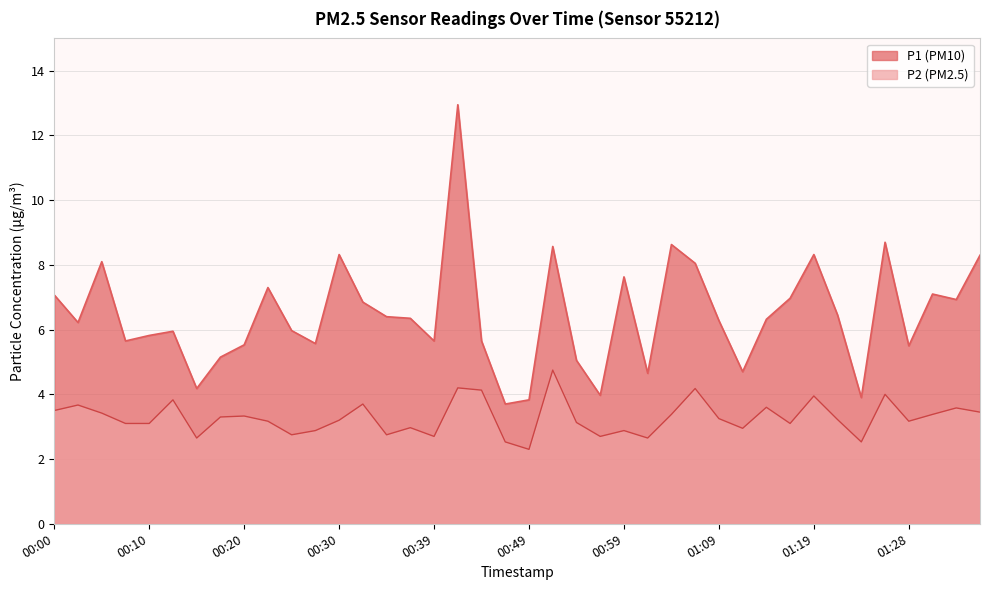

Is it true that P2 equals 4.0 at 01:19?

True